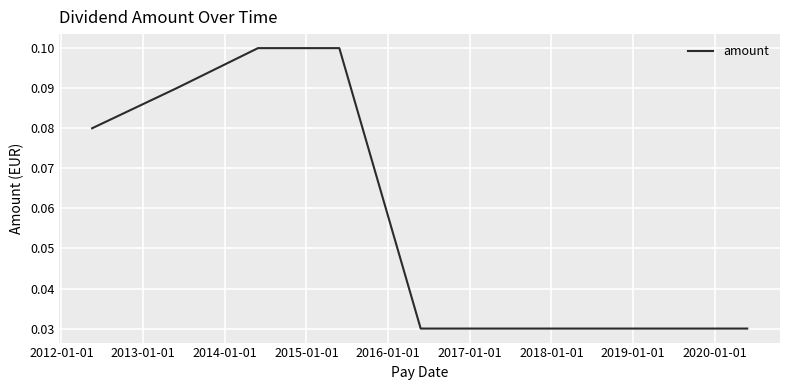

Reading left to right, transcribe all the data shown in this chart.

0.1	0.1	0.1	0.1	0.0	0.0	0.0	0.0	0.0